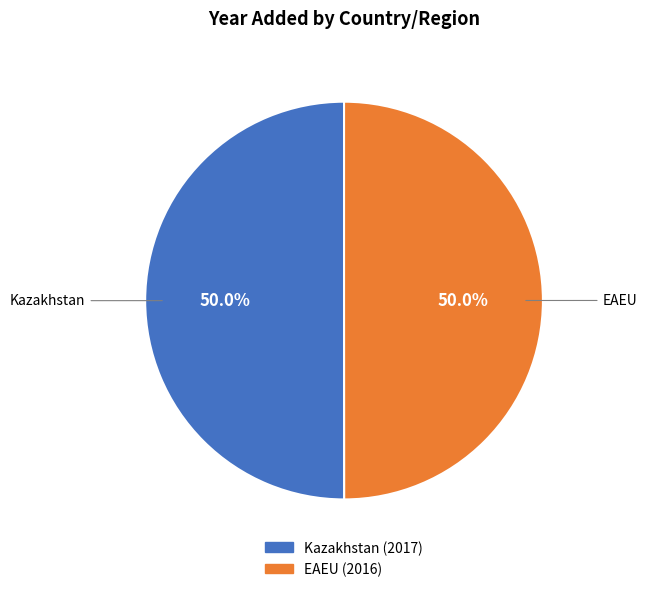

What is the ratio of the value at Kazakhstan to the value at EAEU?

1.0